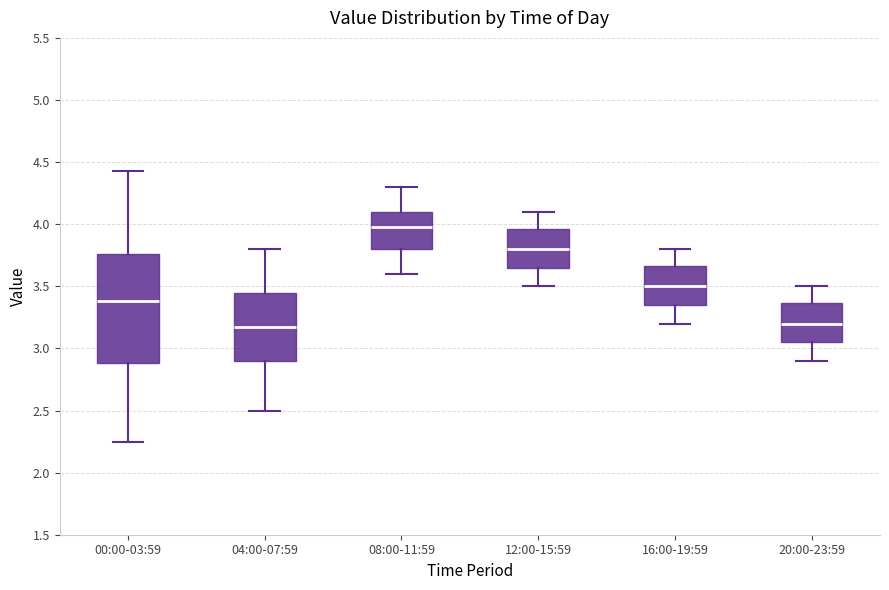

Reading left to right, read every box against the y-axis: the position of its median line, the range the box covers, and the ends of its whiskers. The values are not printed on the chart, so give them approximately, as read against the axis.

00:00-03:59: median 3.40, box 2.90 to 3.75, whiskers 2.25 to 4.45
04:00-07:59: median 3.20, box 2.90 to 3.45, whiskers 2.50 to 3.80
08:00-11:59: median 4.00, box 3.80 to 4.10, whiskers 3.60 to 4.30
12:00-15:59: median 3.80, box 3.65 to 3.95, whiskers 3.50 to 4.10
16:00-19:59: median 3.50, box 3.35 to 3.65, whiskers 3.20 to 3.80
20:00-23:59: median 3.20, box 3.05 to 3.35, whiskers 2.90 to 3.50